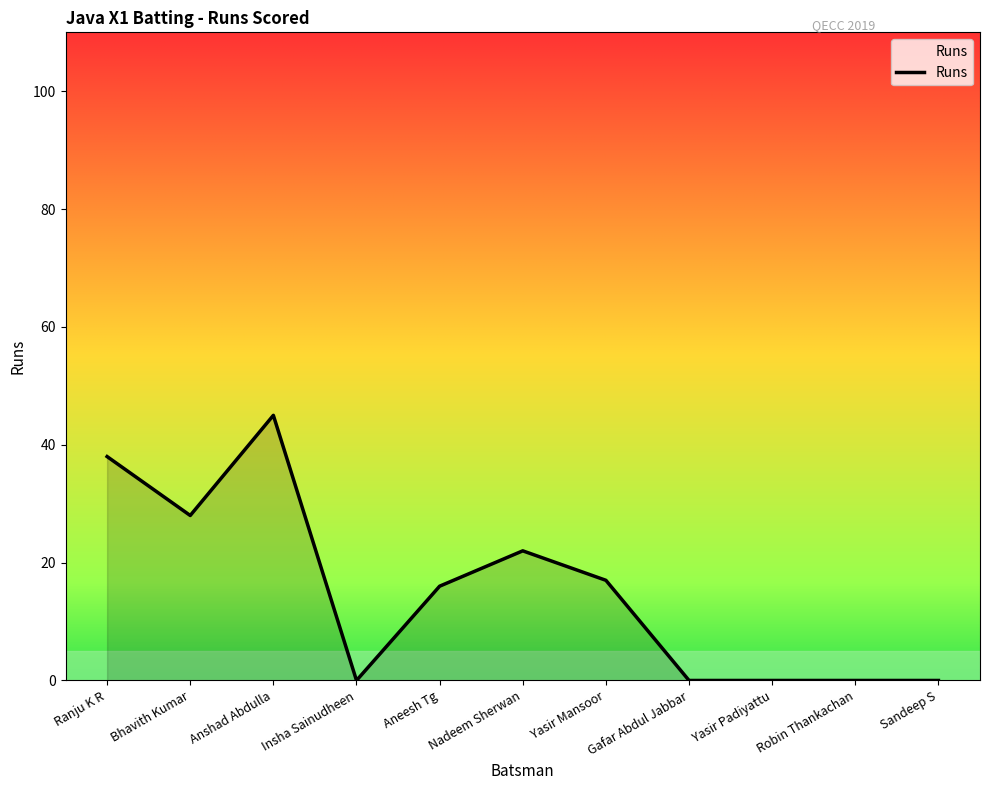

What is the change in value from Ranju K R to Yasir Padiyattu?

-38